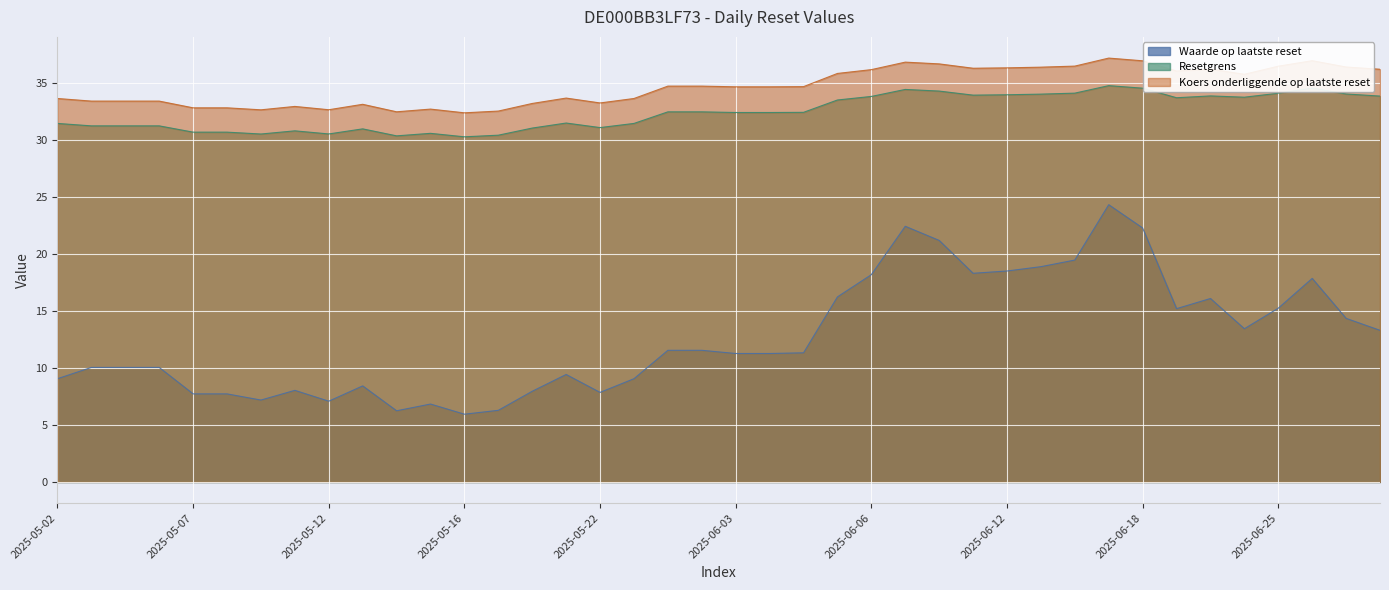

What is the difference between the highest and lowest values at 2025-05-12?

25.5